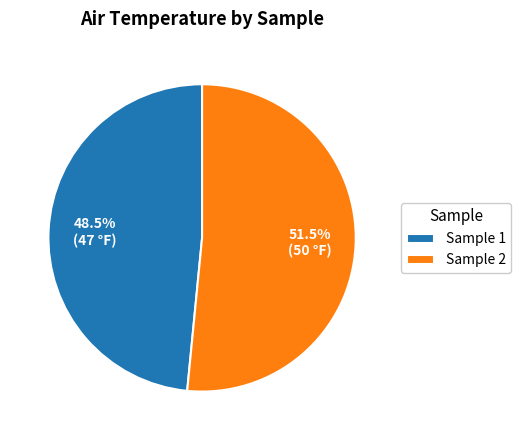

What is the largest slice in the pie chart?

Sample 2